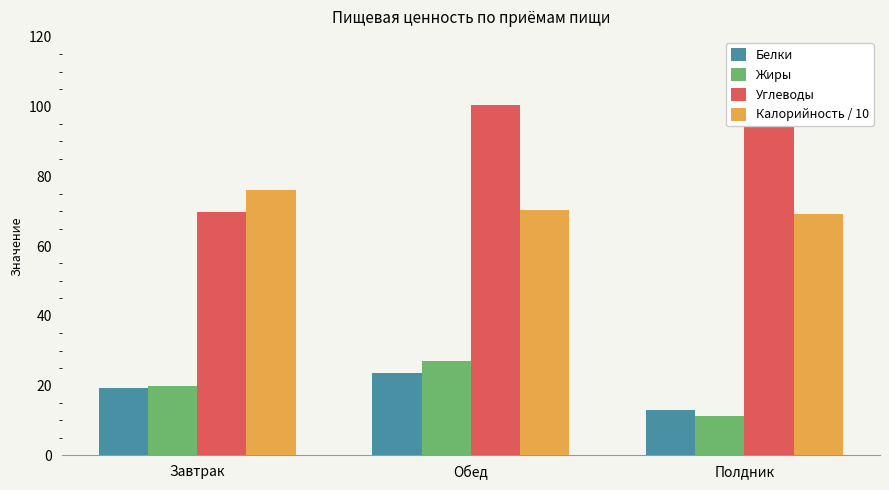

Which category has the highest value across all series?

Обед